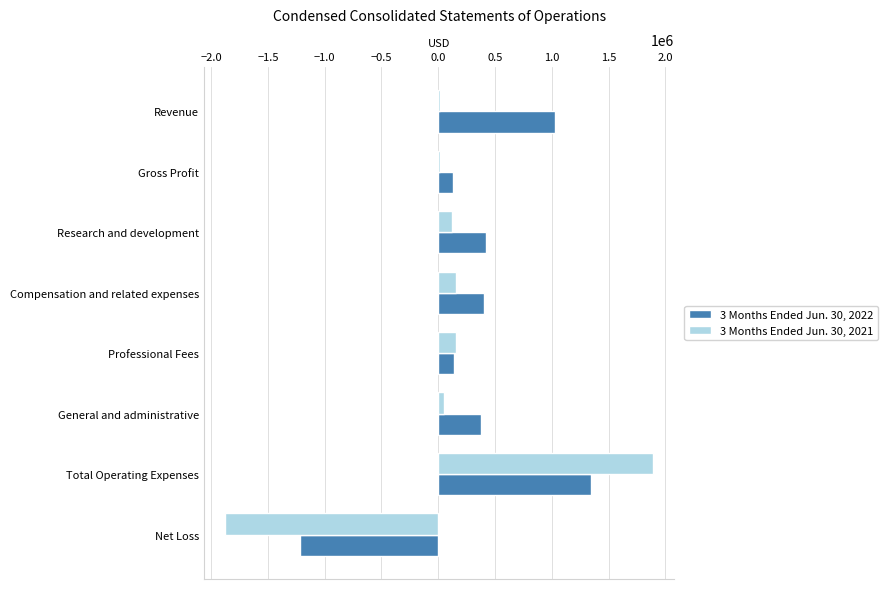

What is the greatest value displayed?

1889231